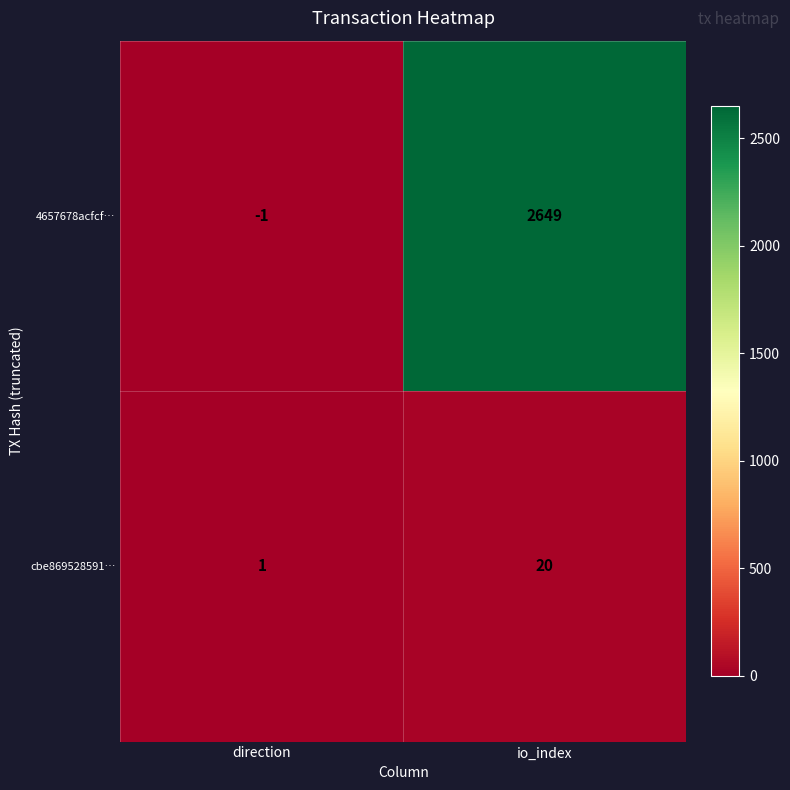

At direction, list the series in order from largest to smallest.

cbe869528591…, 4657678acfcf…